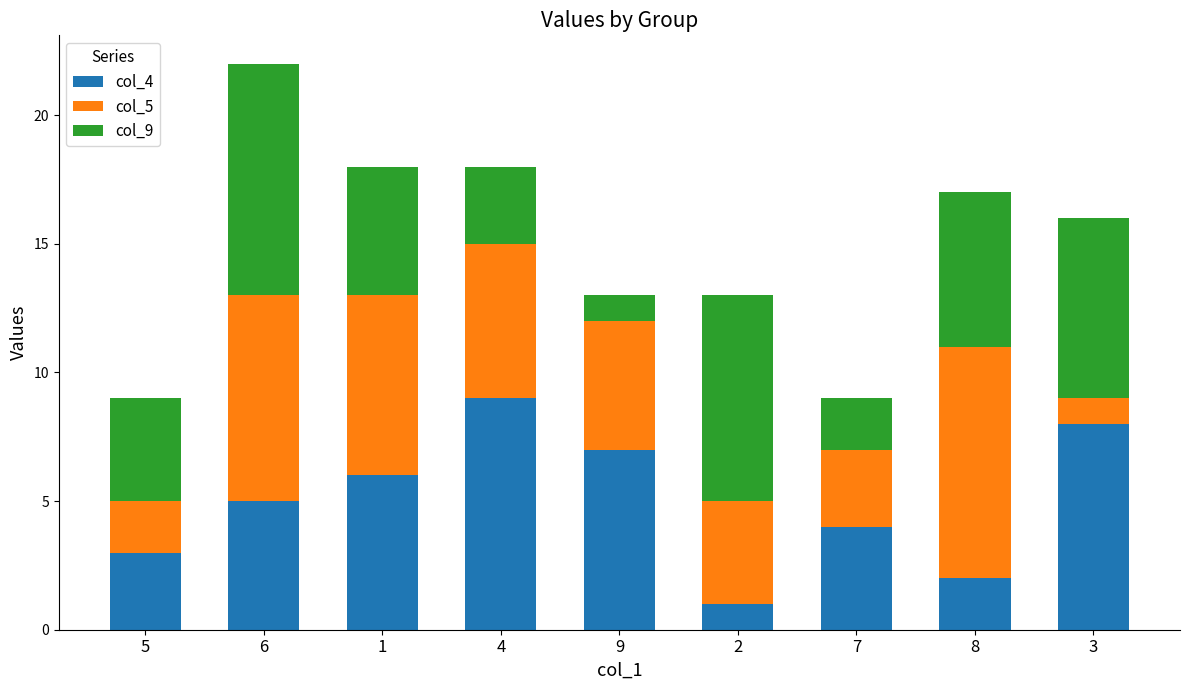

The value of col_4 at 7 is 5. True or false?

False